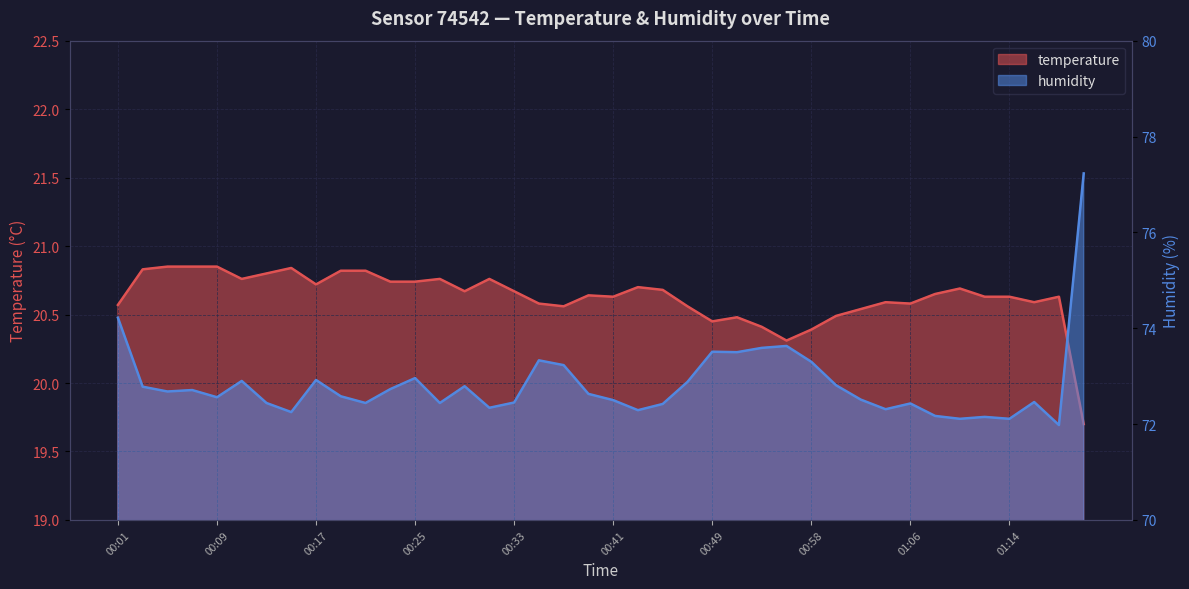

At which category does temperature reach its first local valley?

00:11